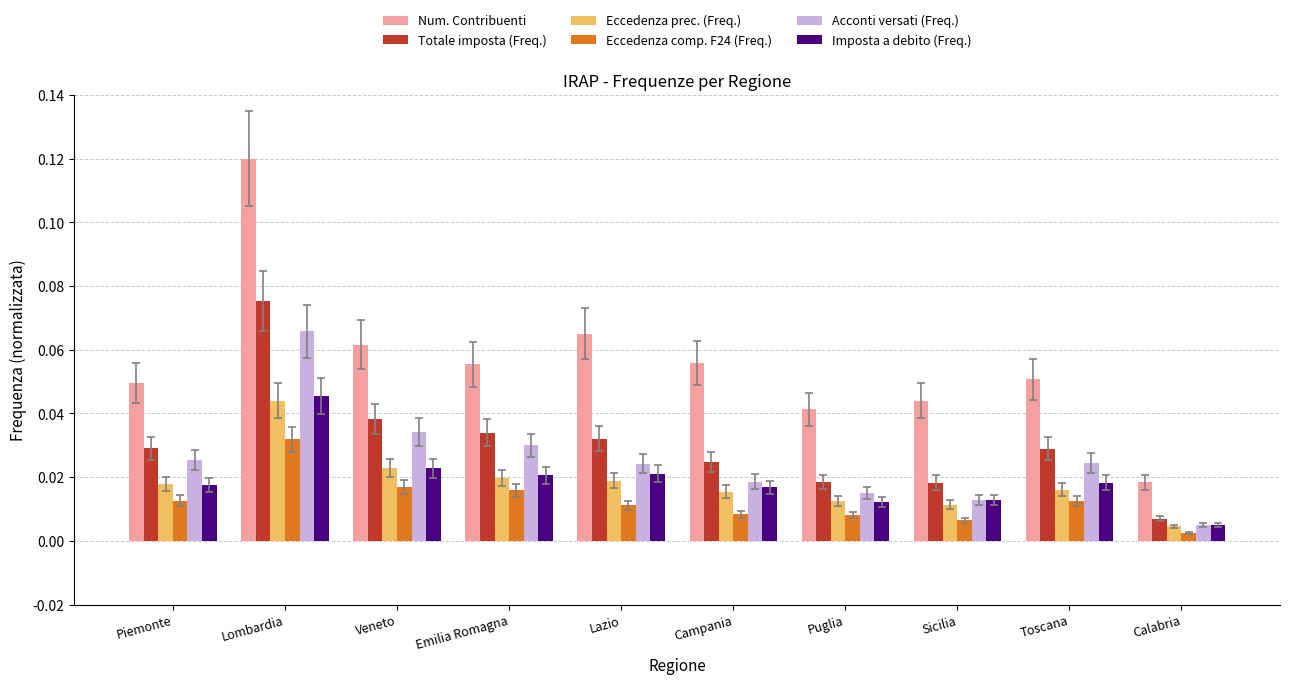

Does the chart contain any negative values?

No